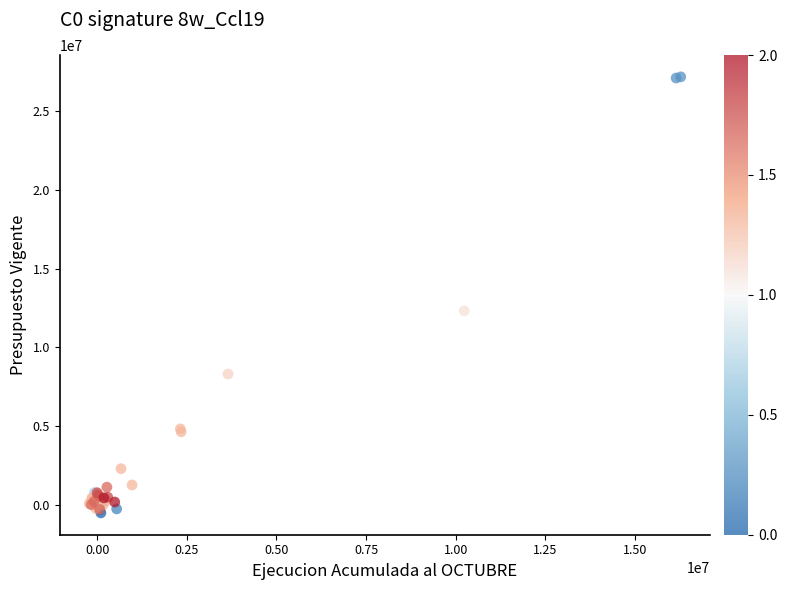

What Y value in the scatter plot is closest to 13334328?

12321616.5